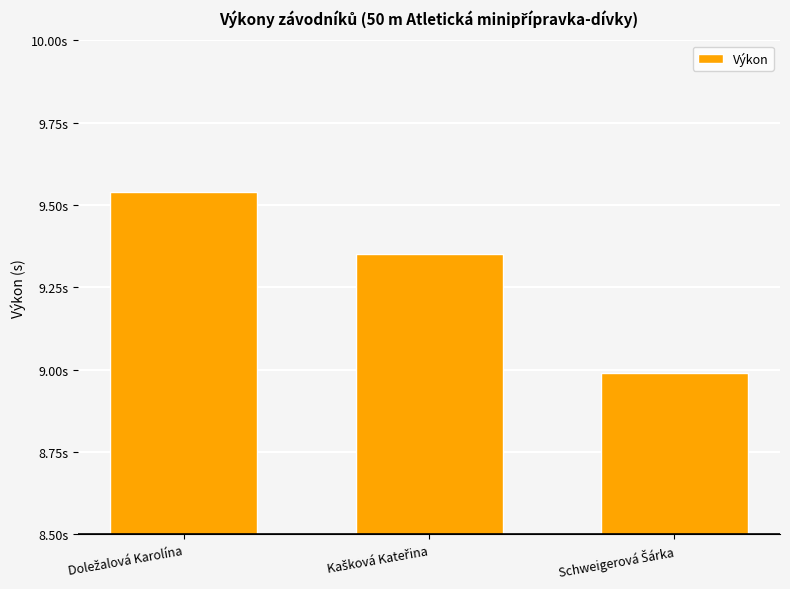

The chart shows a value of 4.1 at Schweigerová Šárka. True or false?

False